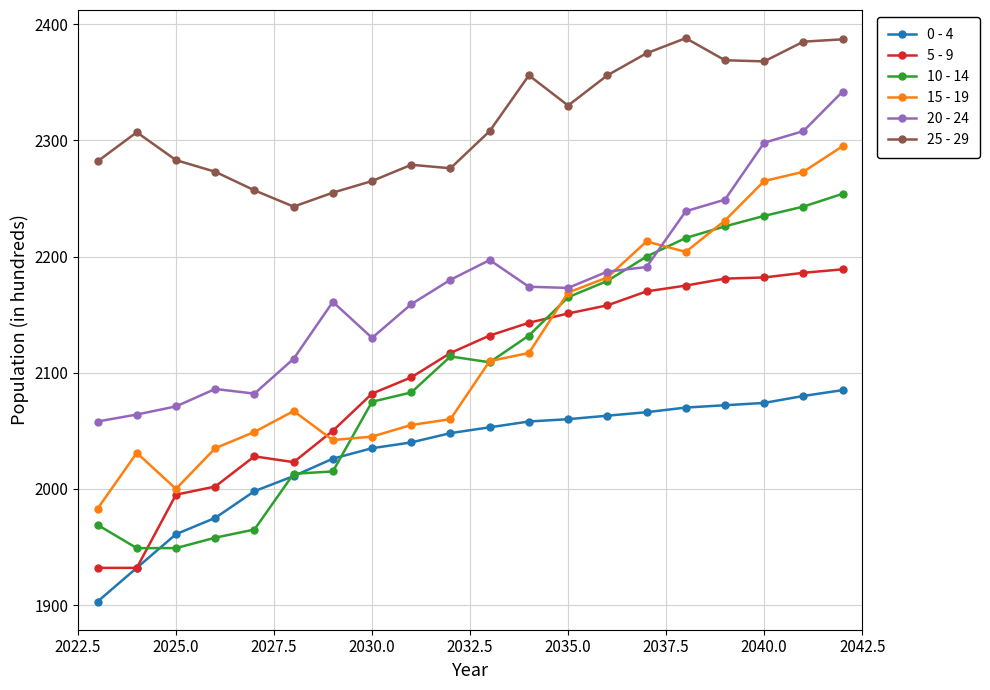

What is the difference between the maximum and minimum values in the 20 - 24 series?

284